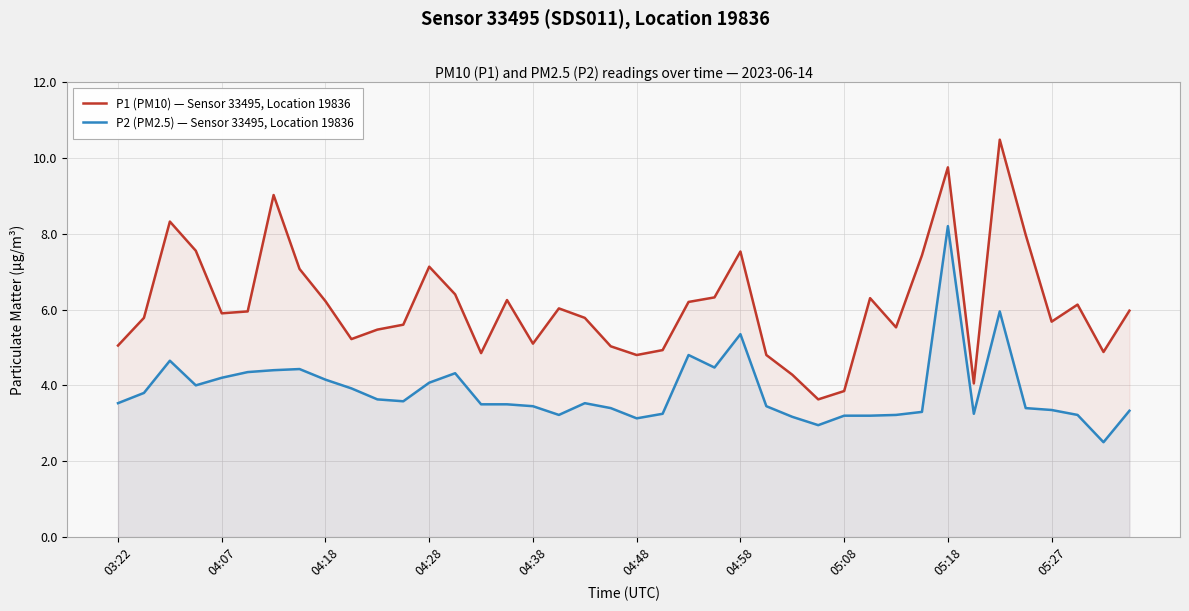

List the series in order of their overall mean, lowest first.

P2 (PM2.5) — Sensor 33495, Location 19836, P1 (PM10) — Sensor 33495, Location 19836